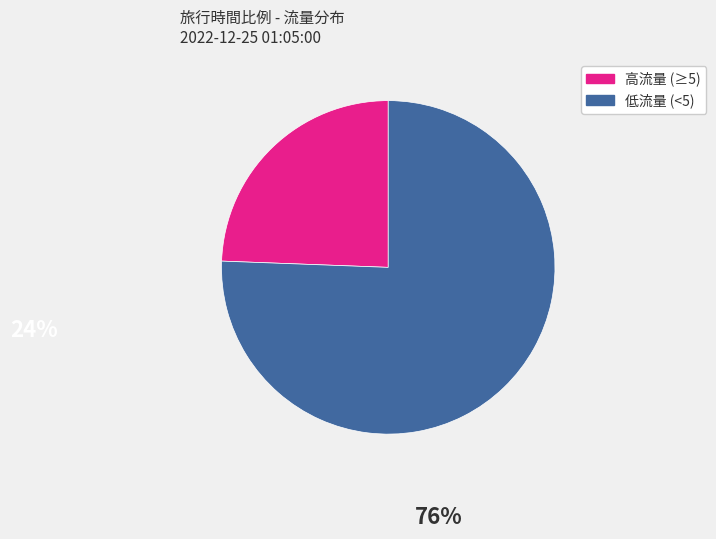

Is there a majority slice in this chart?

Yes